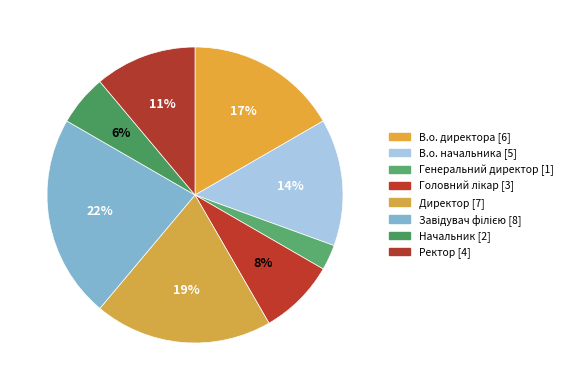

The Директор slice represents 19% of the pie. True or false?

True